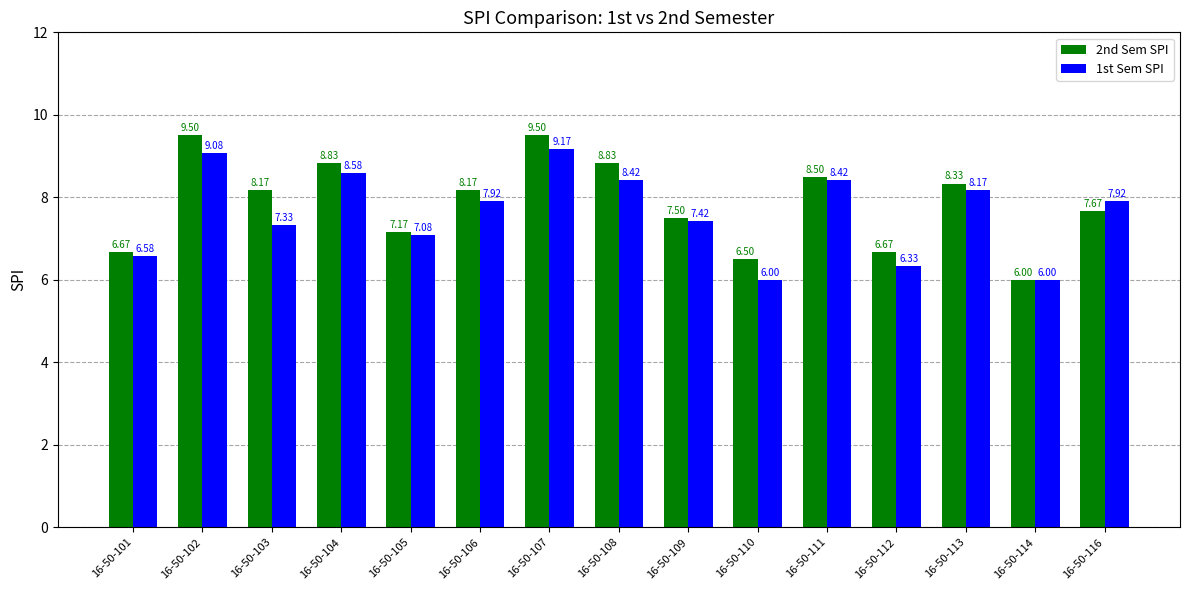

Which series changed the most between 16-50-105 and 16-50-107?

2nd Sem SPI